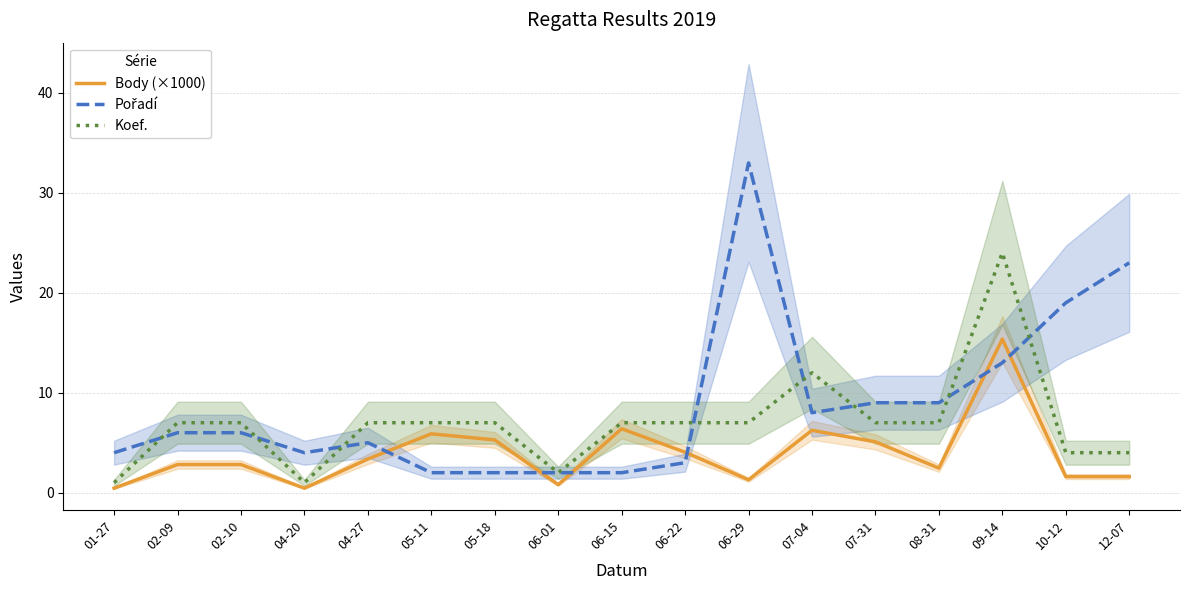

True or false: Body (×1000) has a value of 5.0 at 02-09.

False